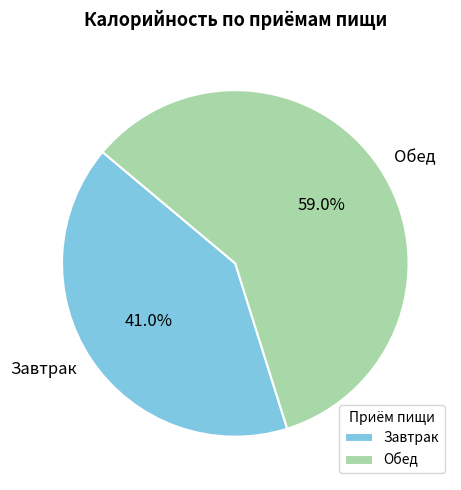

Which slice represents more than half of the pie?

Обед